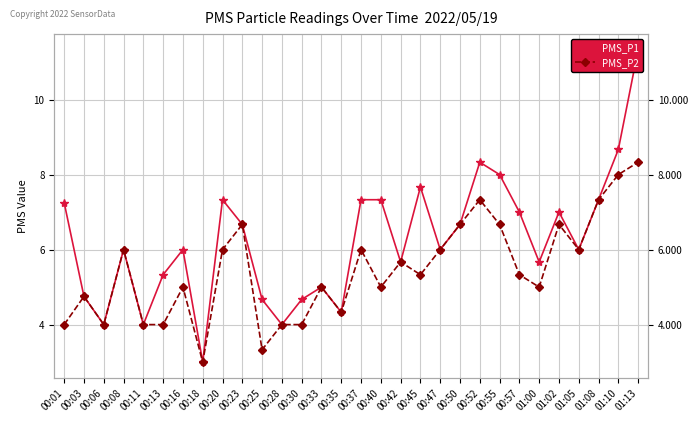

Reading right to left, list all the values displayed in this chart.

PMS_P1: 11.3	8.7	7.3	6.0	7.0	5.7	7.0	8.0	8.3	6.7	6.0	7.7	5.7	7.3	7.3	4.3	5.0	4.7	4.0	4.7	6.7	7.3	3.0	6.0	5.3	4.0	6.0	4.0	4.8	7.2
PMS_P2: 8.3	8.0	7.3	6.0	6.7	5.0	5.3	6.7	7.3	6.7	6.0	5.3	5.7	5.0	6.0	4.3	5.0	4.0	4.0	3.3	6.7	6.0	3.0	5.0	4.0	4.0	6.0	4.0	4.8	4.0